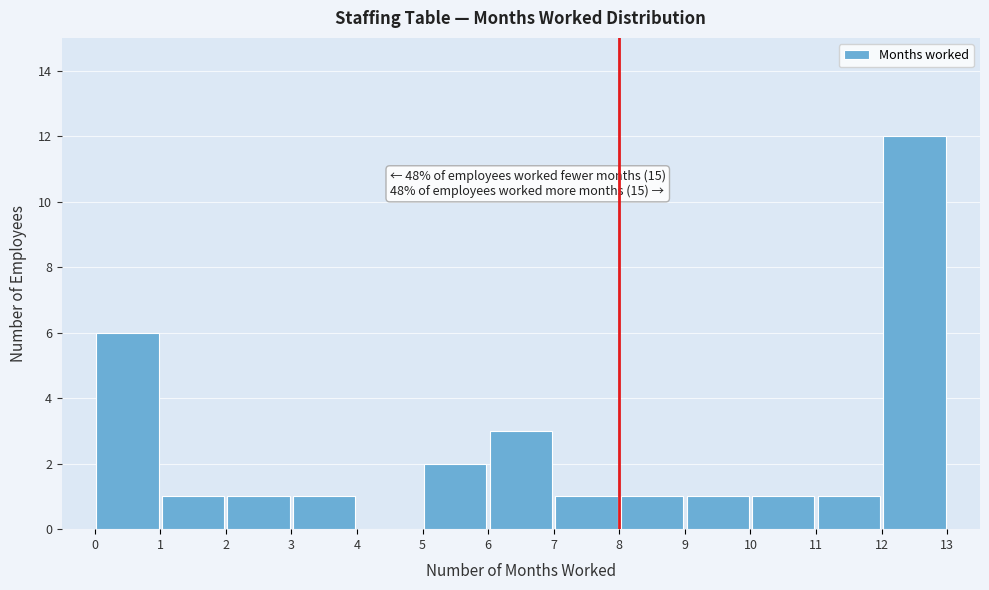

Over which range of the x-axis is the bar tallest?

12 to 13